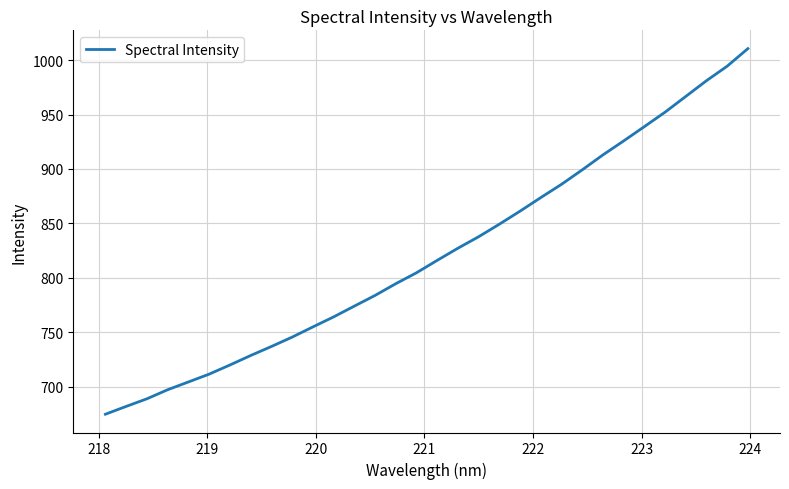

What is the minimum value shown in the chart?

674.7